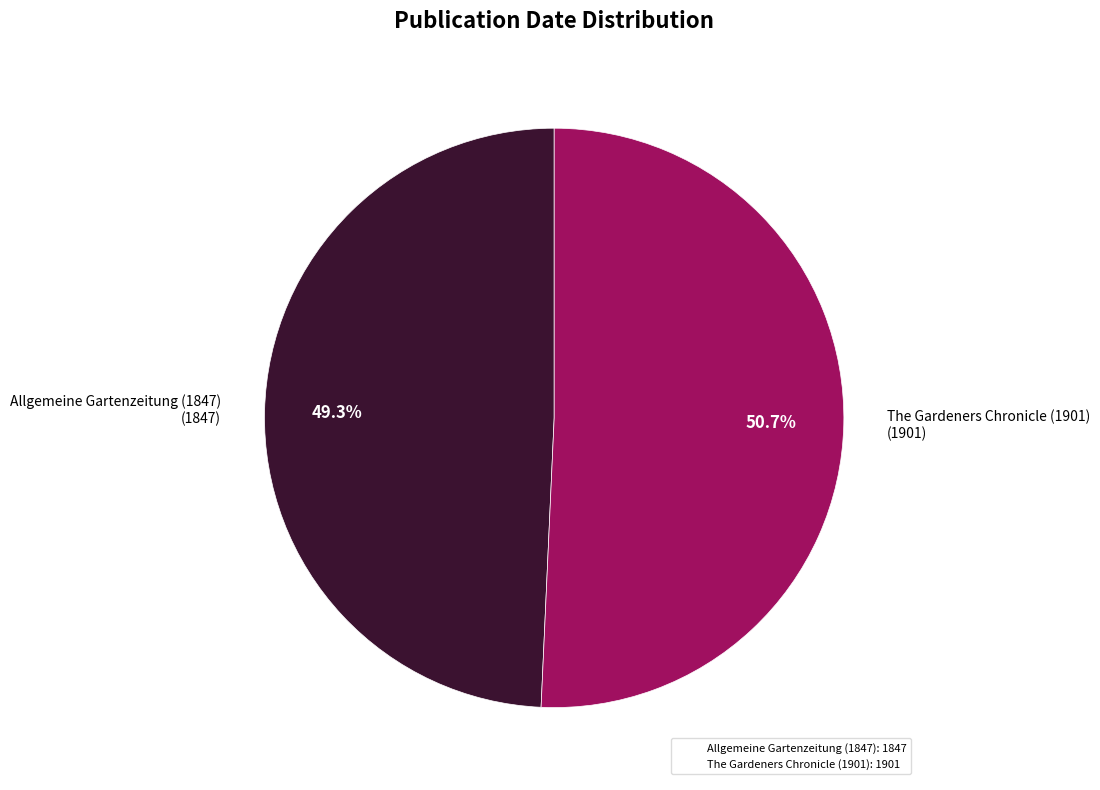

To the nearest percent, what is the combined percentage of Allgemeine Gartenzeitung (1847) and The Gardeners Chronicle (1901)?

100%